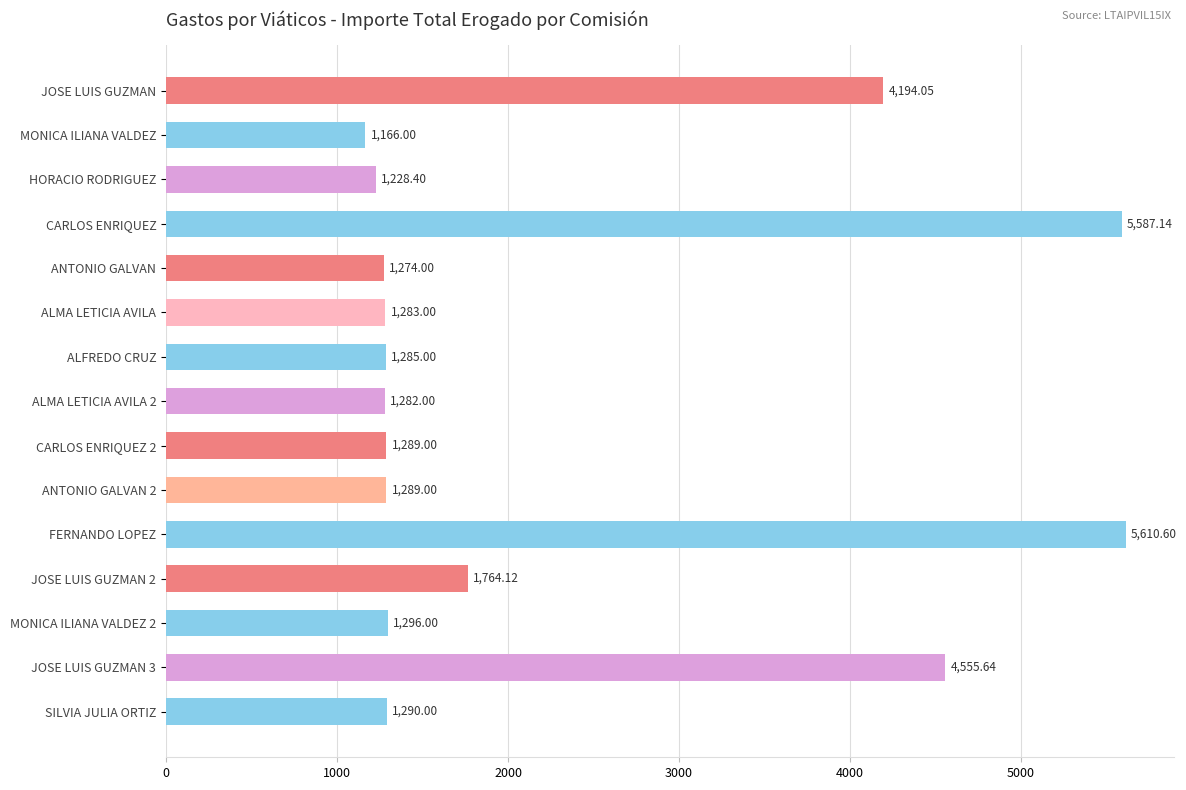

What is the sum of the values at JOSE LUIS GUZMAN 2 and HORACIO RODRIGUEZ?

2992.5